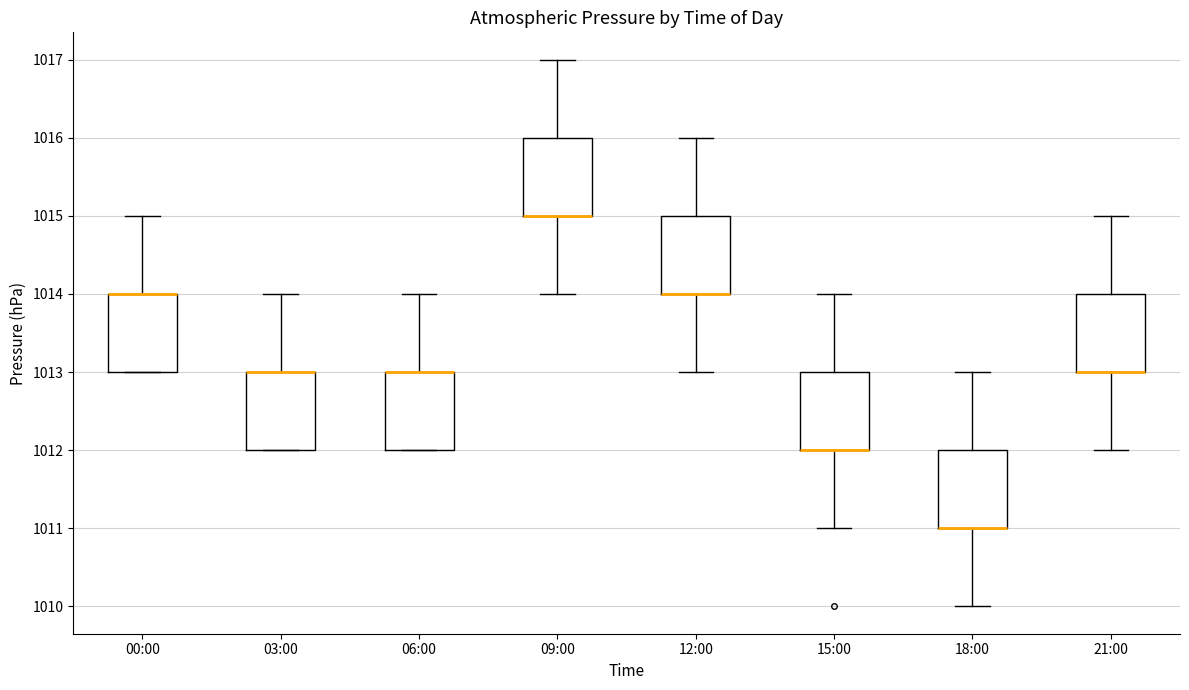

Where is the lower edge of the box for 00:00 on the y-axis? The values are not printed on the chart, so give them approximately, as read against the axis.

1013